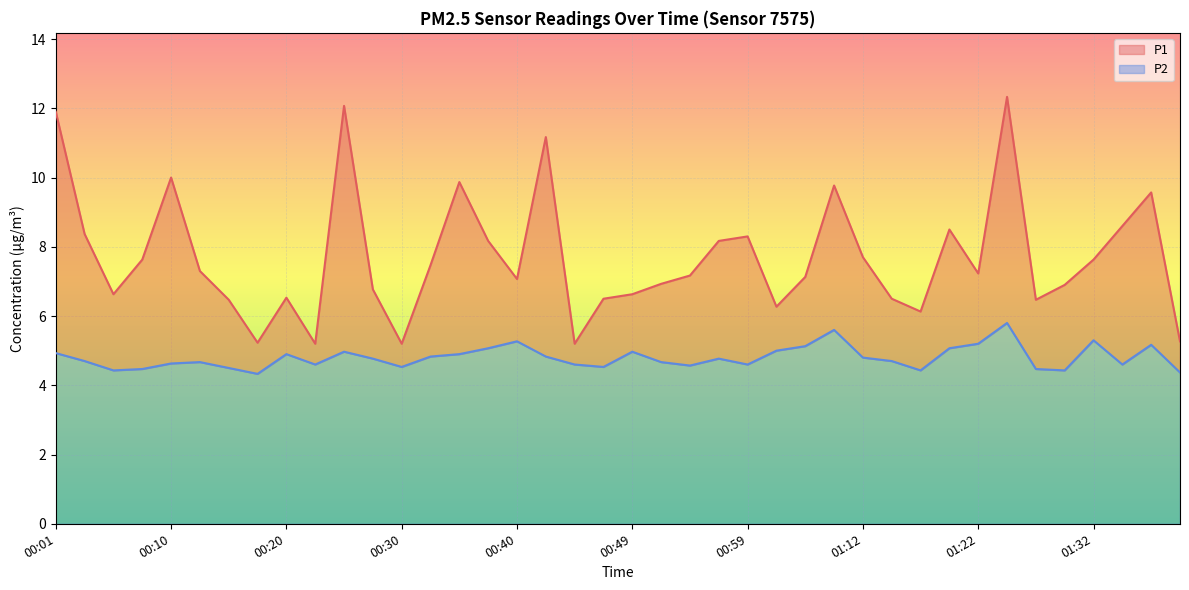

Count the number of data series in this chart.

2